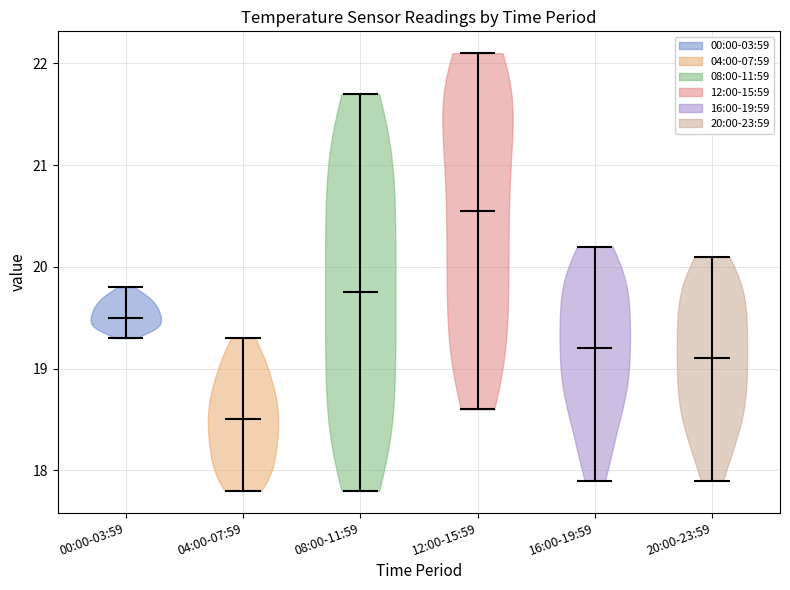

Reading left to right, read every violin against the y-axis: where its median line is, and the lowest and highest points it reaches. The values are not printed on the chart, so give them approximately, as read against the axis.

00:00-03:59: median line 19.5, lowest point 19.3, highest point 19.8
04:00-07:59: median line 18.5, lowest point 17.8, highest point 19.3
08:00-11:59: median line 19.8, lowest point 17.8, highest point 21.7
12:00-15:59: median line 20.6, lowest point 18.6, highest point 22.1
16:00-19:59: median line 19.2, lowest point 17.9, highest point 20.2
20:00-23:59: median line 19.1, lowest point 17.9, highest point 20.1